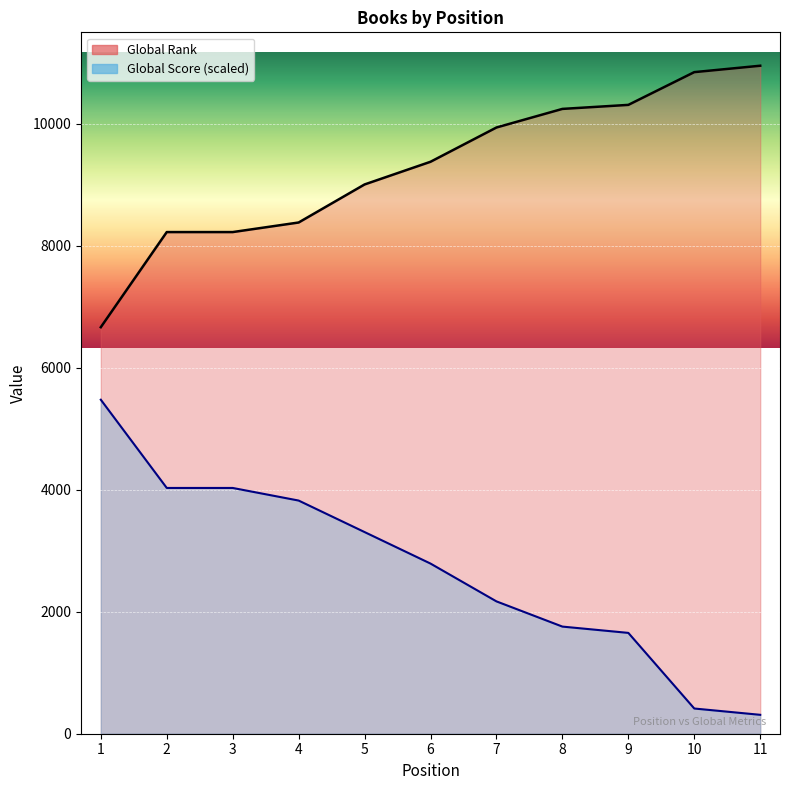

What is the difference between the maximum and minimum values in the Global Score series?

5167.5